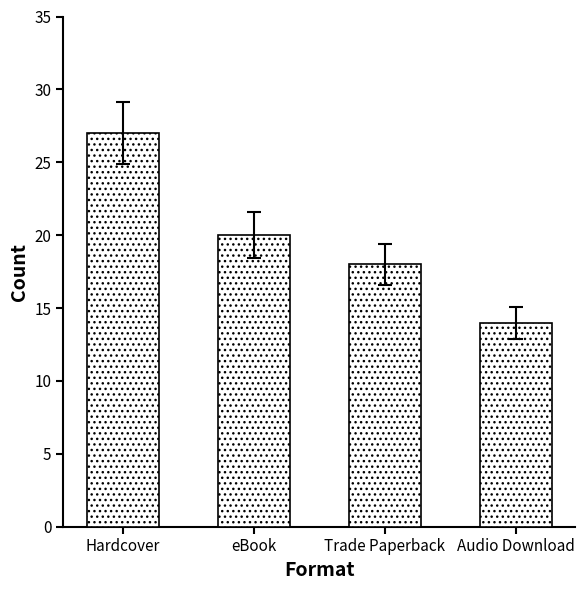

What is the label of the 2nd bar from the right?

Trade Paperback